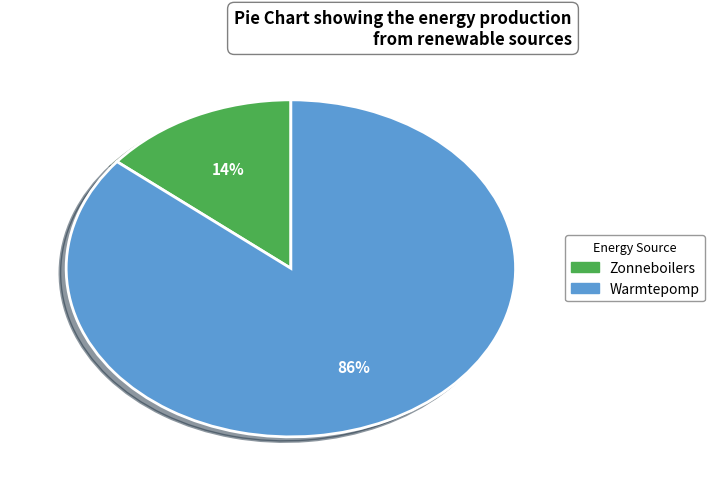

Combined, do Zonneboilers and Warmtepomp account for over 50%?

Yes